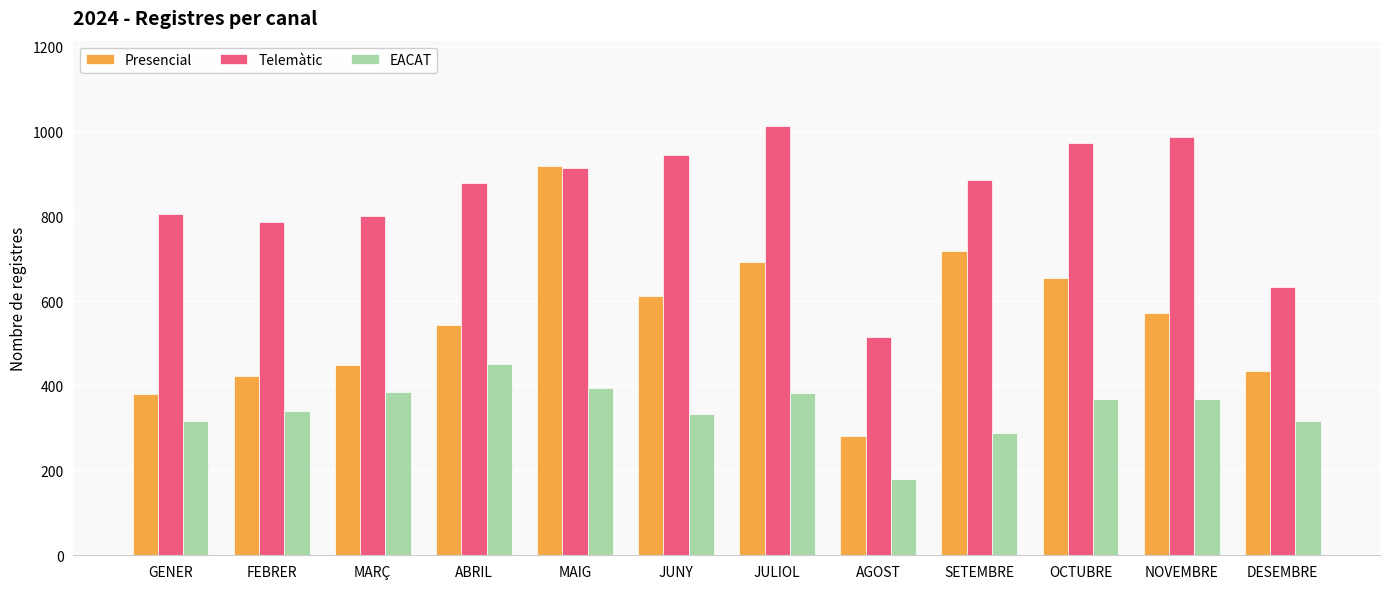

How many bars are there in each group?

3